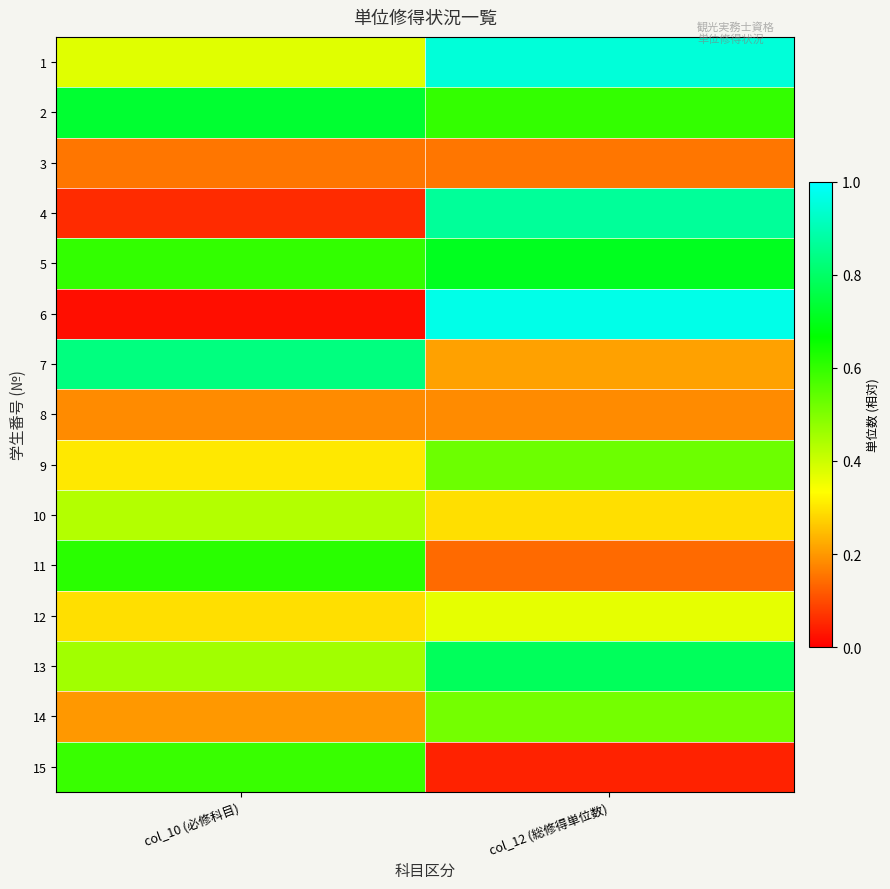

Which series changed the most between col_10 (必修科目) and col_12 (総修得単位数)?

6